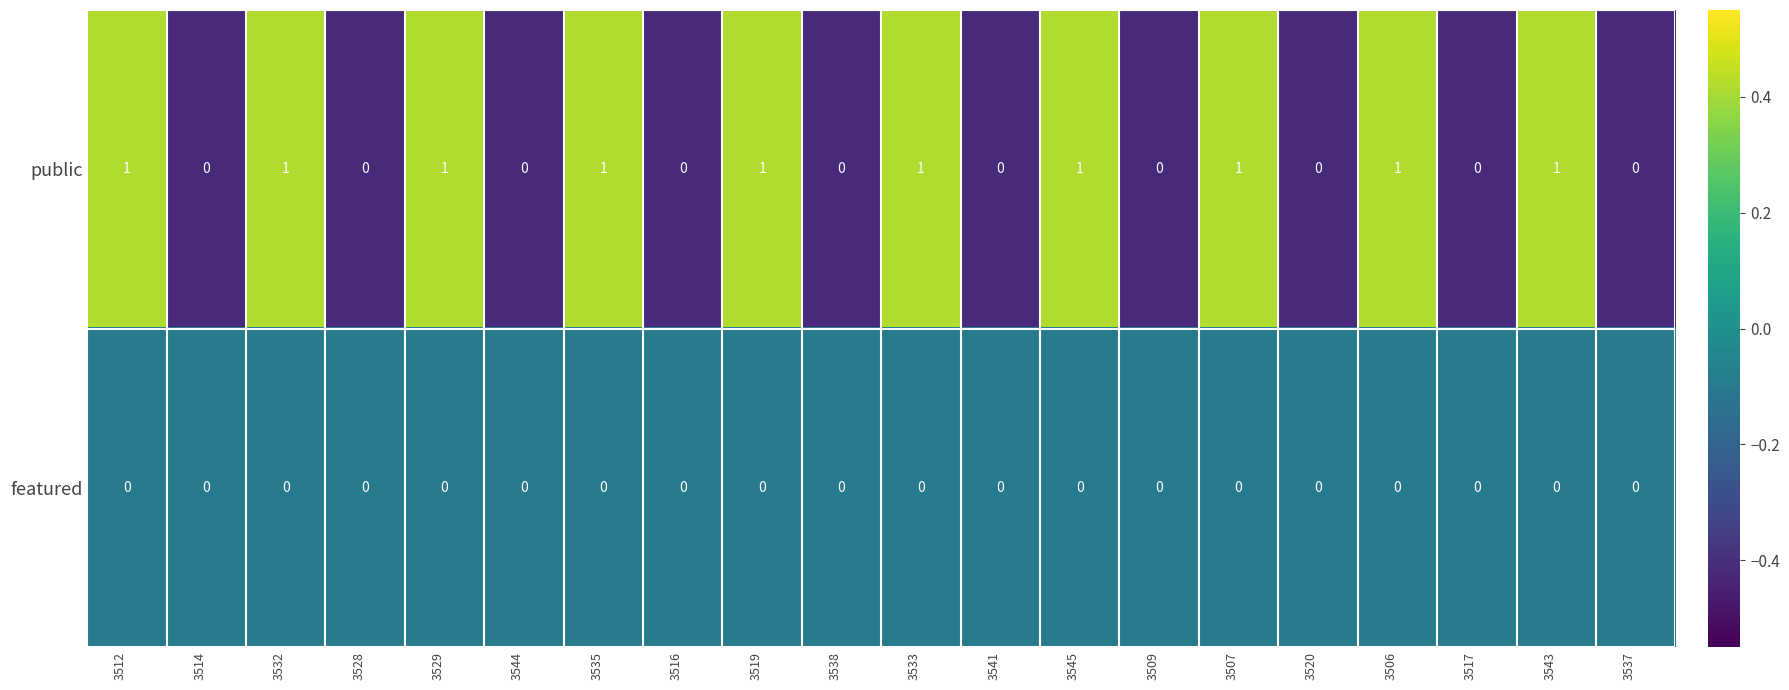

The public series shows 0 at 3528. True or false?

True